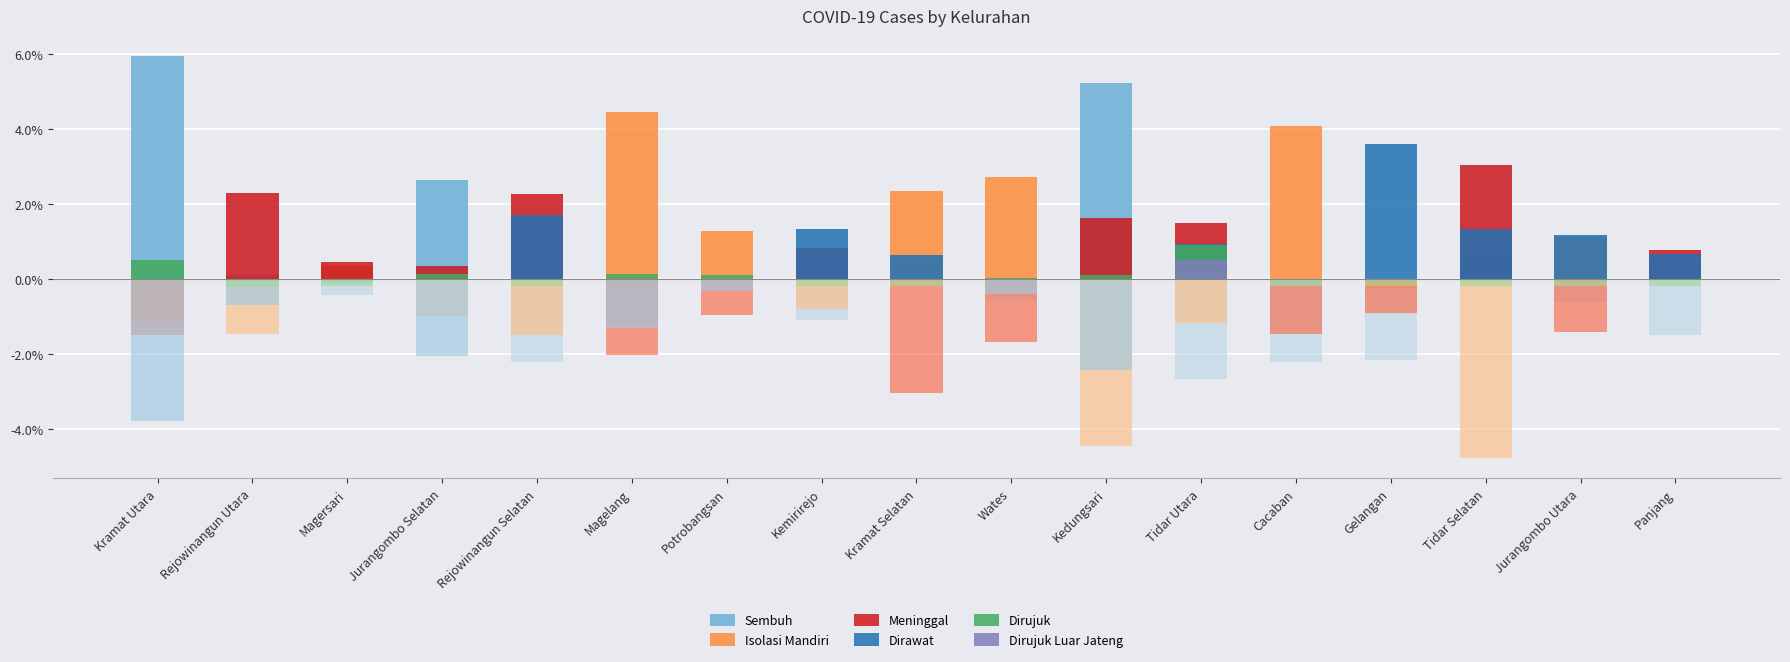

List the labels in order of Dirujuk value, smallest first.

Rejowinangun Utara, Magersari, Rejowinangun Selatan, Kemirirejo, Kramat Selatan, Cacaban, Gelangan, Tidar Selatan, Jurangombo Utara, Panjang, Wates, Kedungsari, Potrobangsan, Jurangombo Selatan, Magelang, Kramat Utara, Tidar Utara